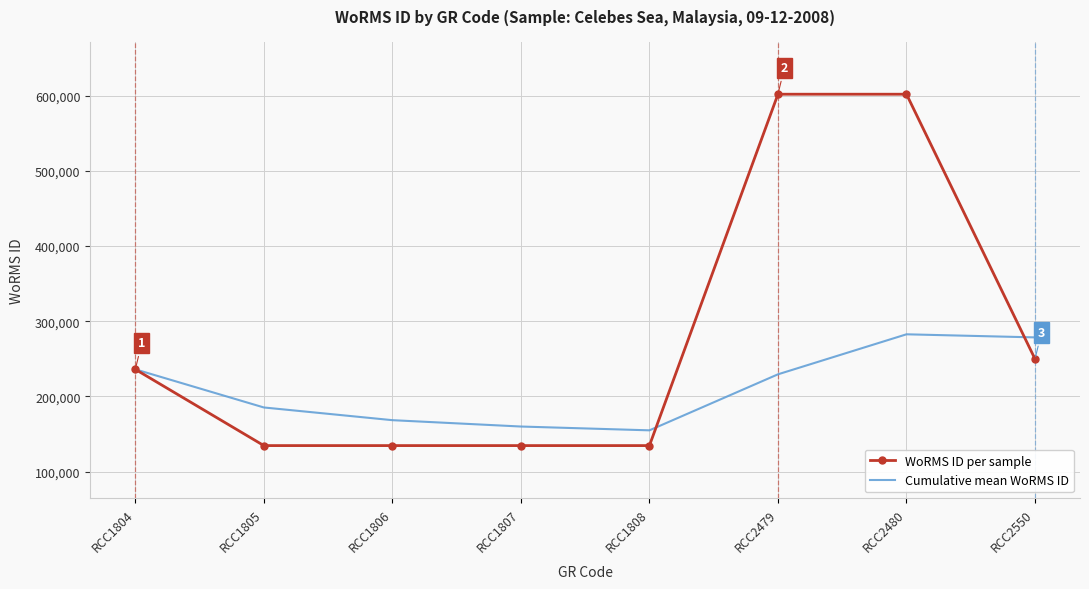

What is the greatest value displayed?

601993